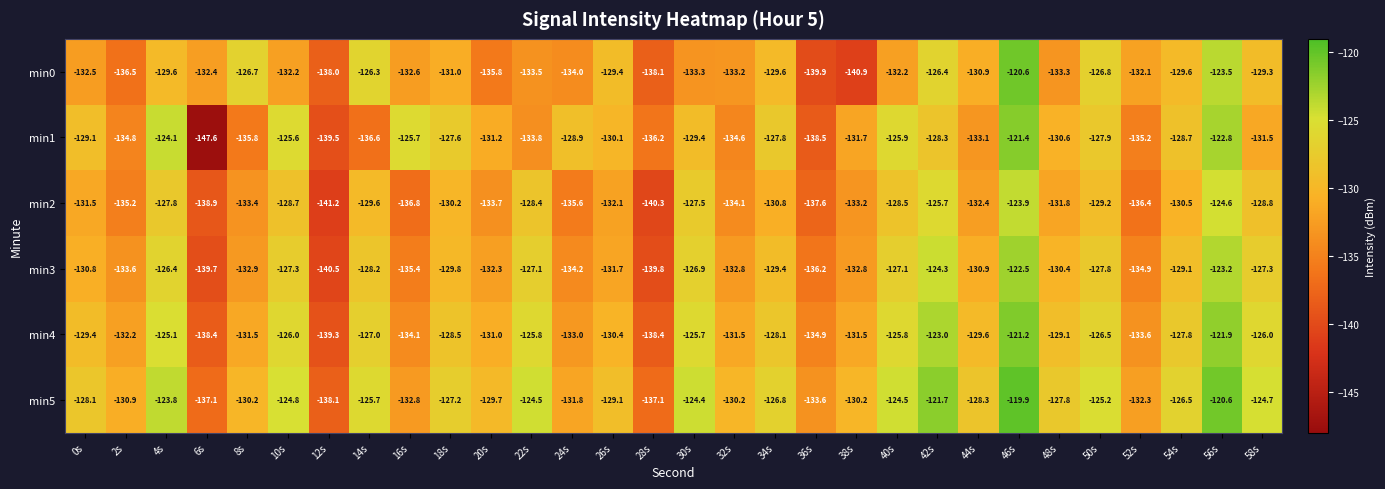

How many values in the min4 series are below -129?

16